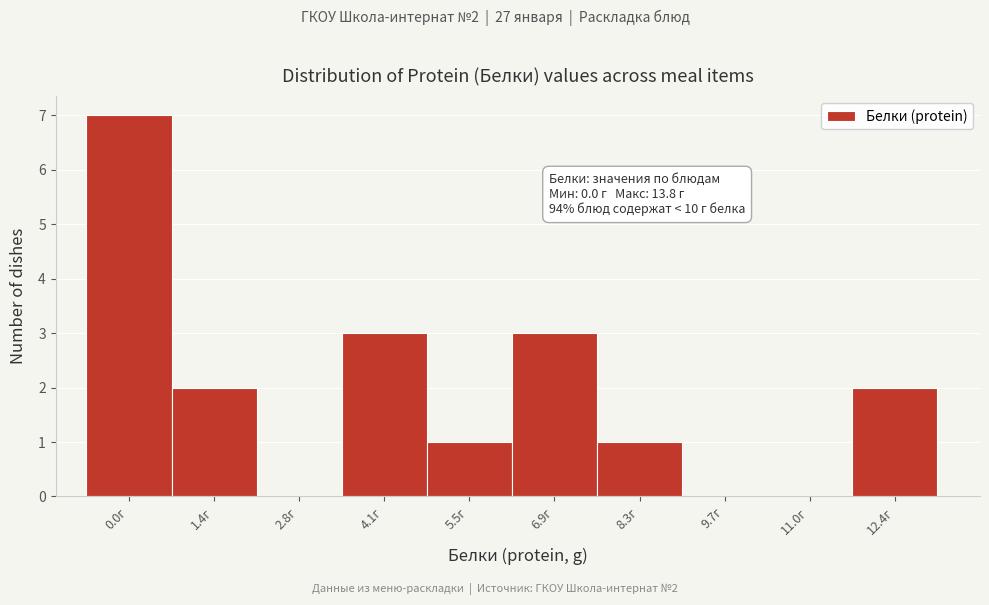

Reading left to right, transcribe all the data shown in this chart.

0.0г=7	1.4г=2	2.8г=0	4.1г=3	5.5г=1	6.9г=3	8.3г=1	9.7г=0	11.0г=0	12.4г=2